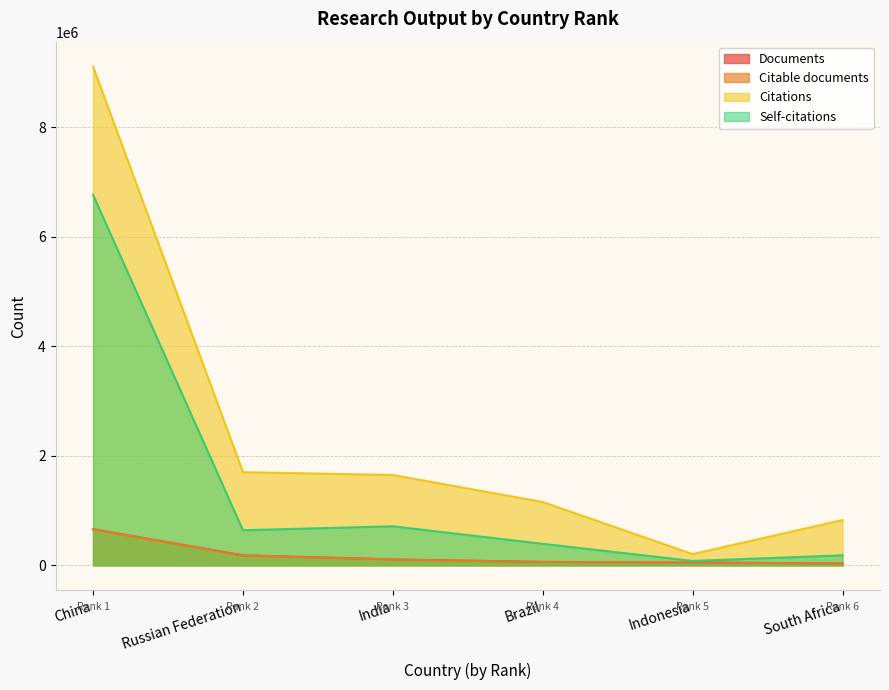

At which category does the chart reach its peak across all series?

China